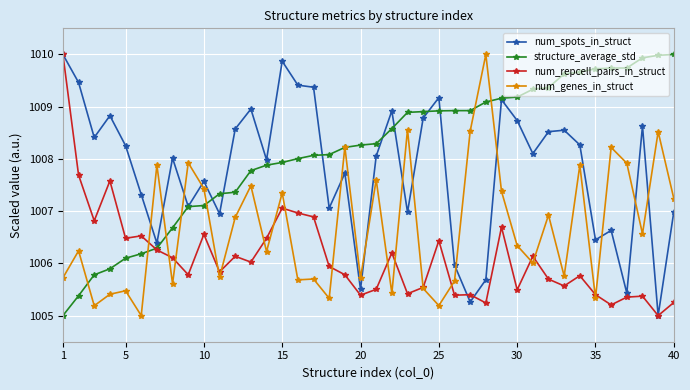

What is the minimum value for num_genes_in_struct?

1005.0